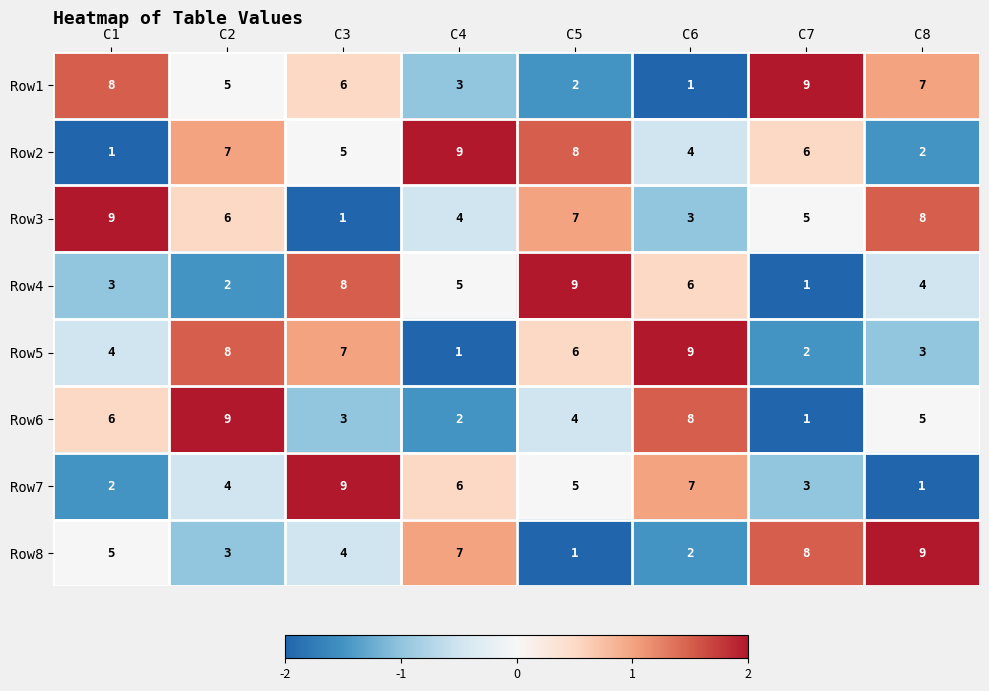

How many data points does each series have?

8